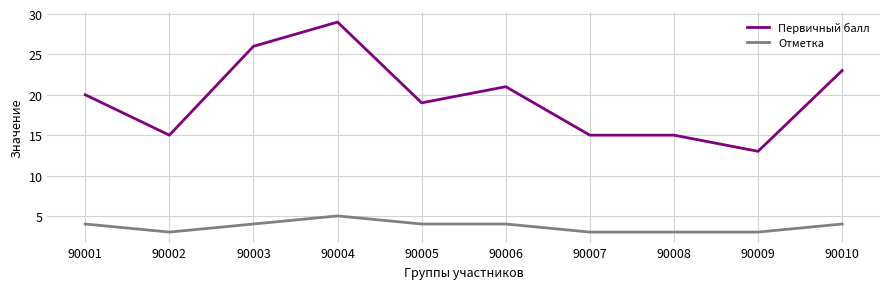

Where is Первичный балл nearest to the value 21?

90006